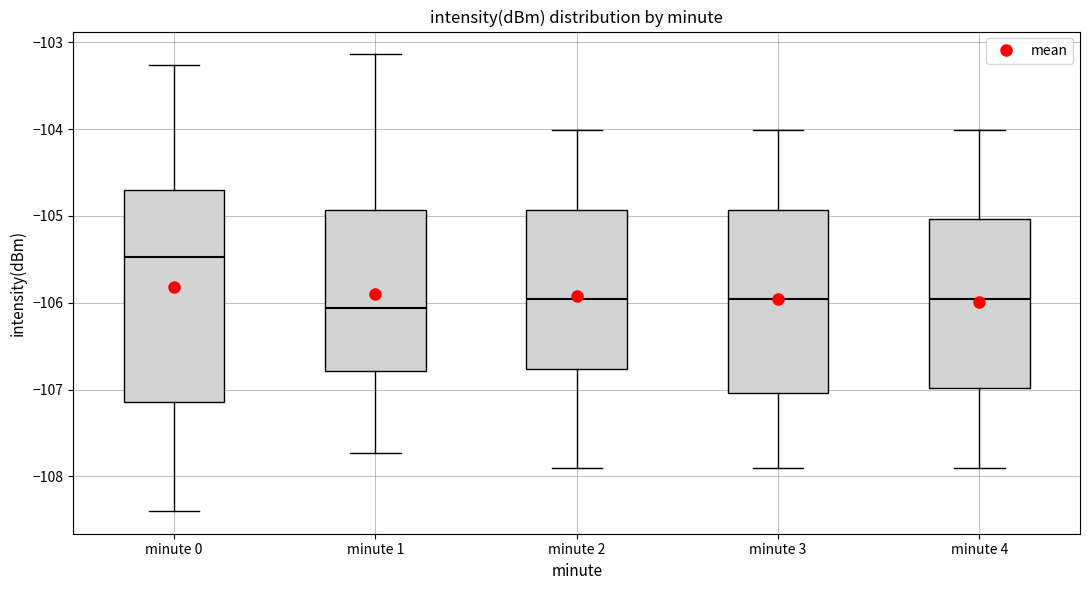

Reading left to right, read every box against the y-axis: the position of its median line, the range the box covers, and the ends of its whiskers. The values are not printed on the chart, so give them approximately, as read against the axis.

minute 0: median -105.5, box -107.1 to -104.7, whiskers -108.4 to -103.3
minute 1: median -106.1, box -106.8 to -104.9, whiskers -107.7 to -103.1
minute 2: median -106.0, box -106.8 to -104.9, whiskers -107.9 to -104.0
minute 3: median -106.0, box -107.0 to -104.9, whiskers -107.9 to -104.0
minute 4: median -106.0, box -107.0 to -105.0, whiskers -107.9 to -104.0